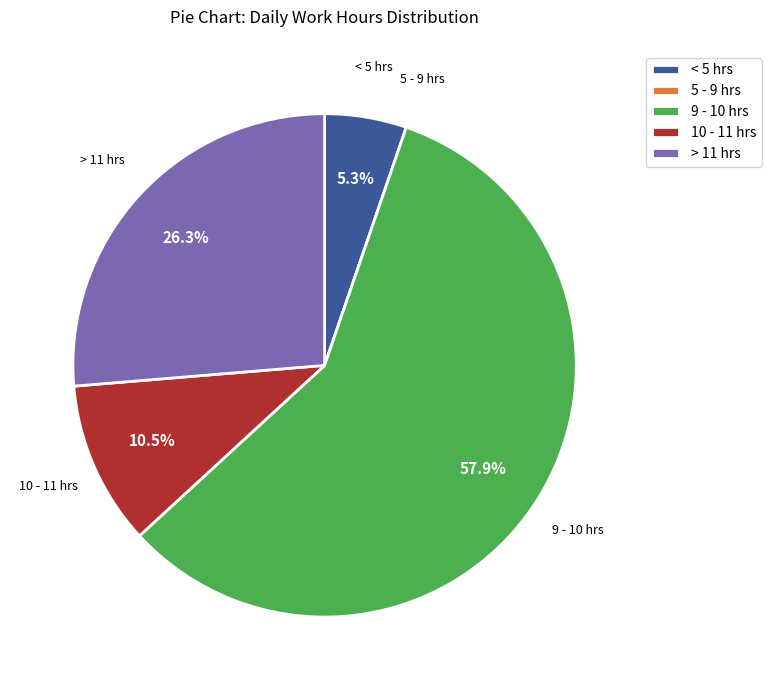

Is there a majority slice in this chart?

Yes